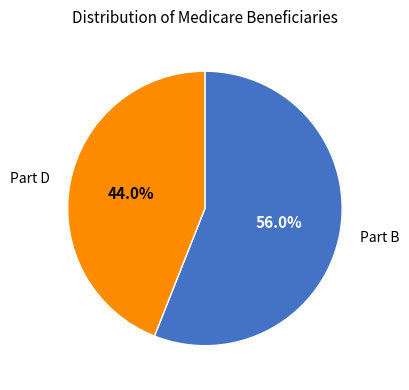

Which slice is the largest?

Part B